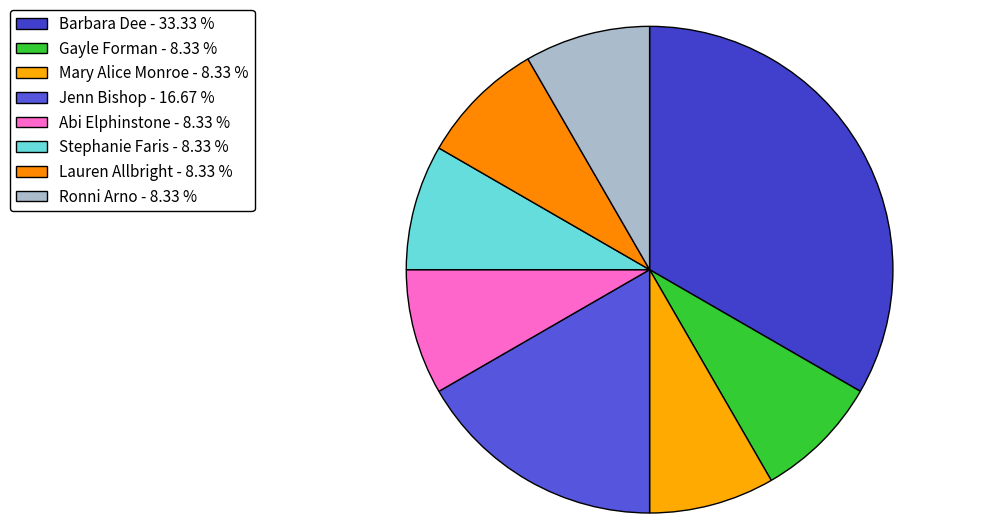

How many segments does this pie chart have?

8